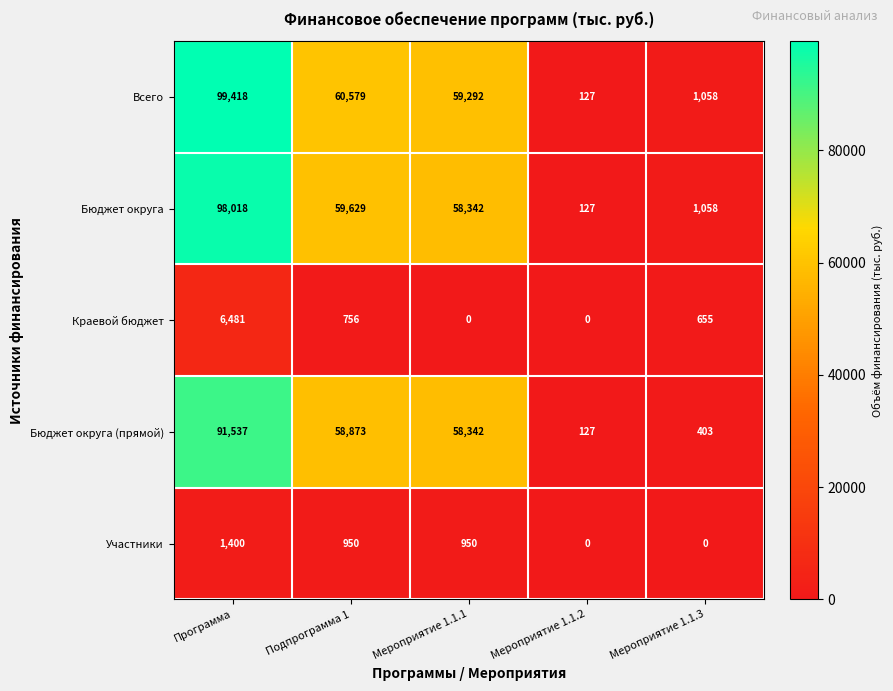

Reading left to right, transcribe all the data shown in this chart.

Всего: 99418	60579	59292	127	1058
Бюджет округа: 98018	59629	58342	127	1058
Краевой бюджет: 6481	756	0	0	655
Бюджет округа (прямой): 91537	58873	58342	127	403
Участники: 1400	950	950	0	0